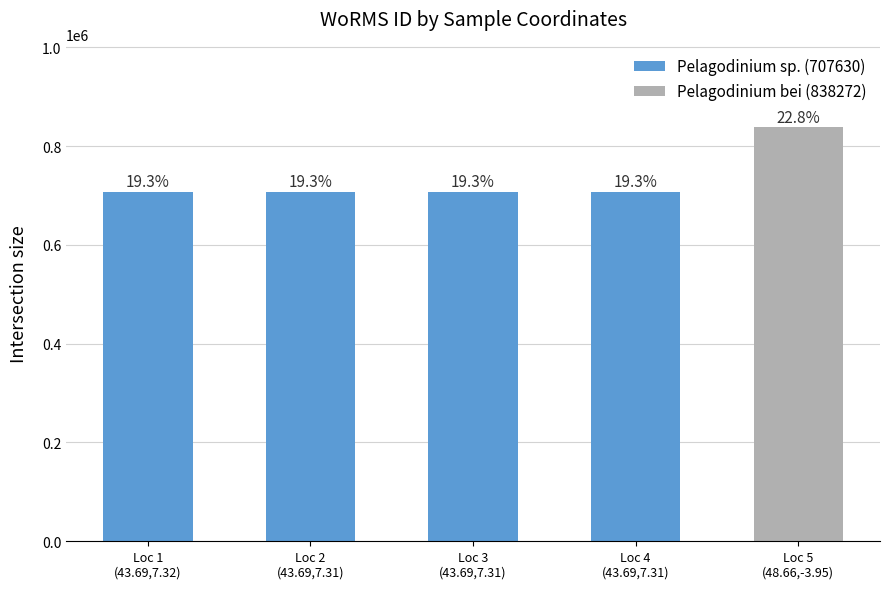

What is the average value?

733758